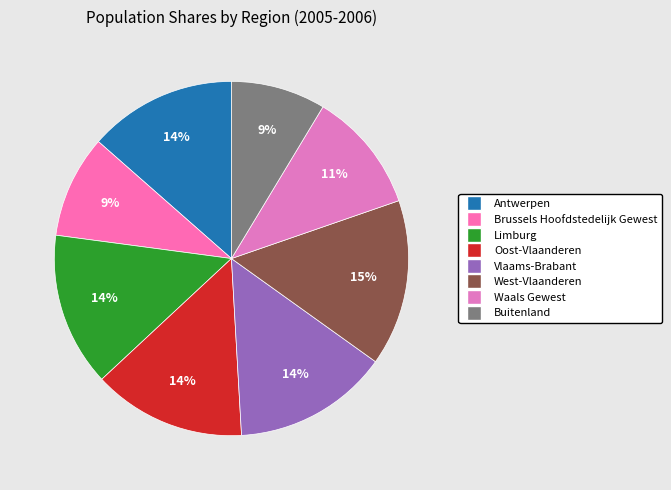

Count the number of slices in the pie.

8